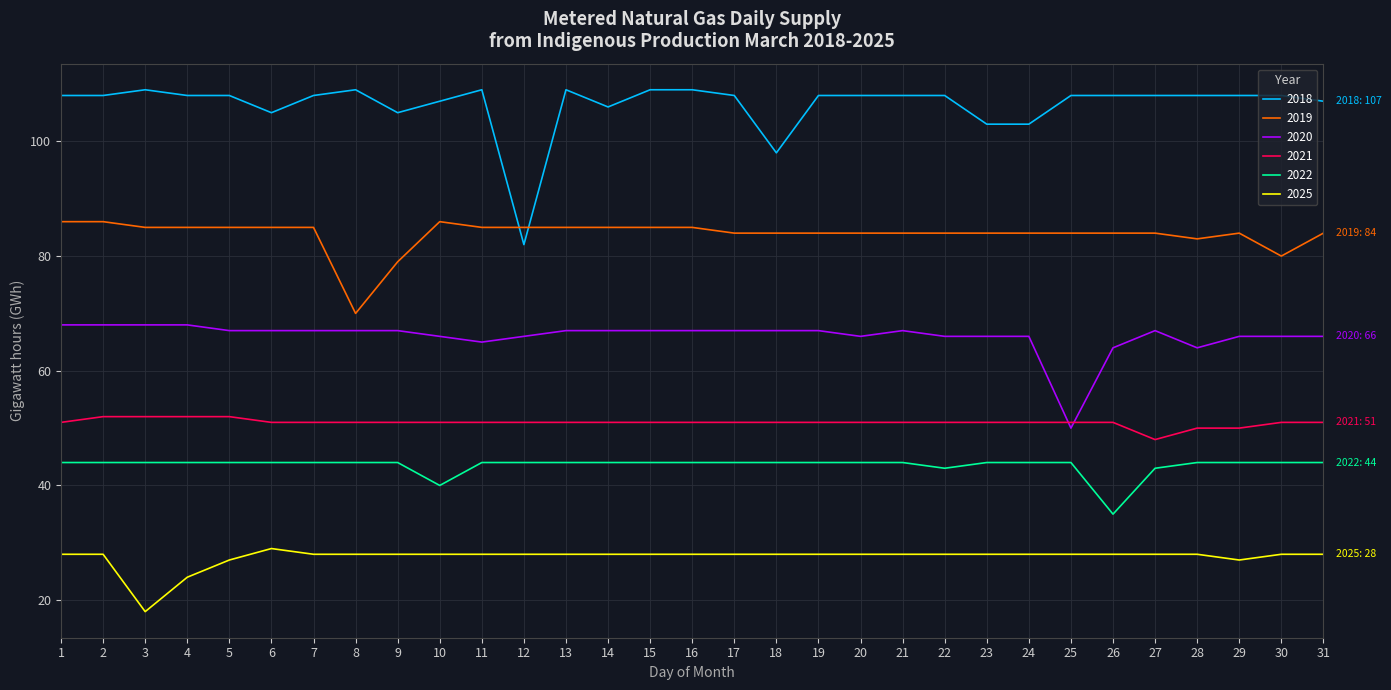

True or false: 2019 has more than 0 interior local peaks.

True